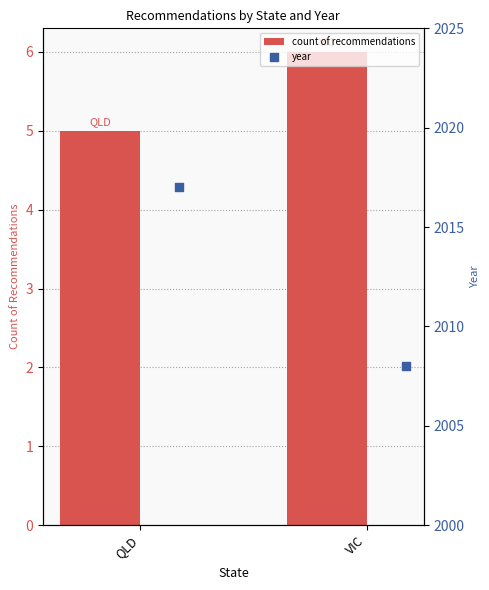

Which series contains the lowest Y value?

count of recommendations